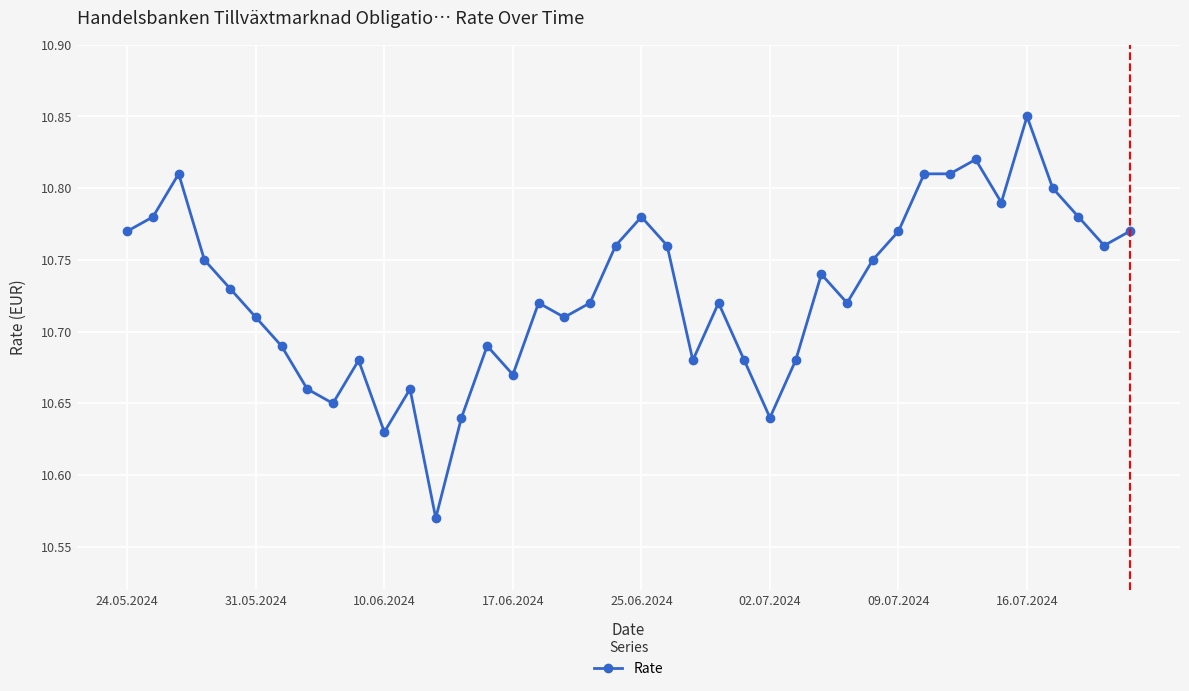

True or false: there are more than 1 points higher than both neighbors.

True